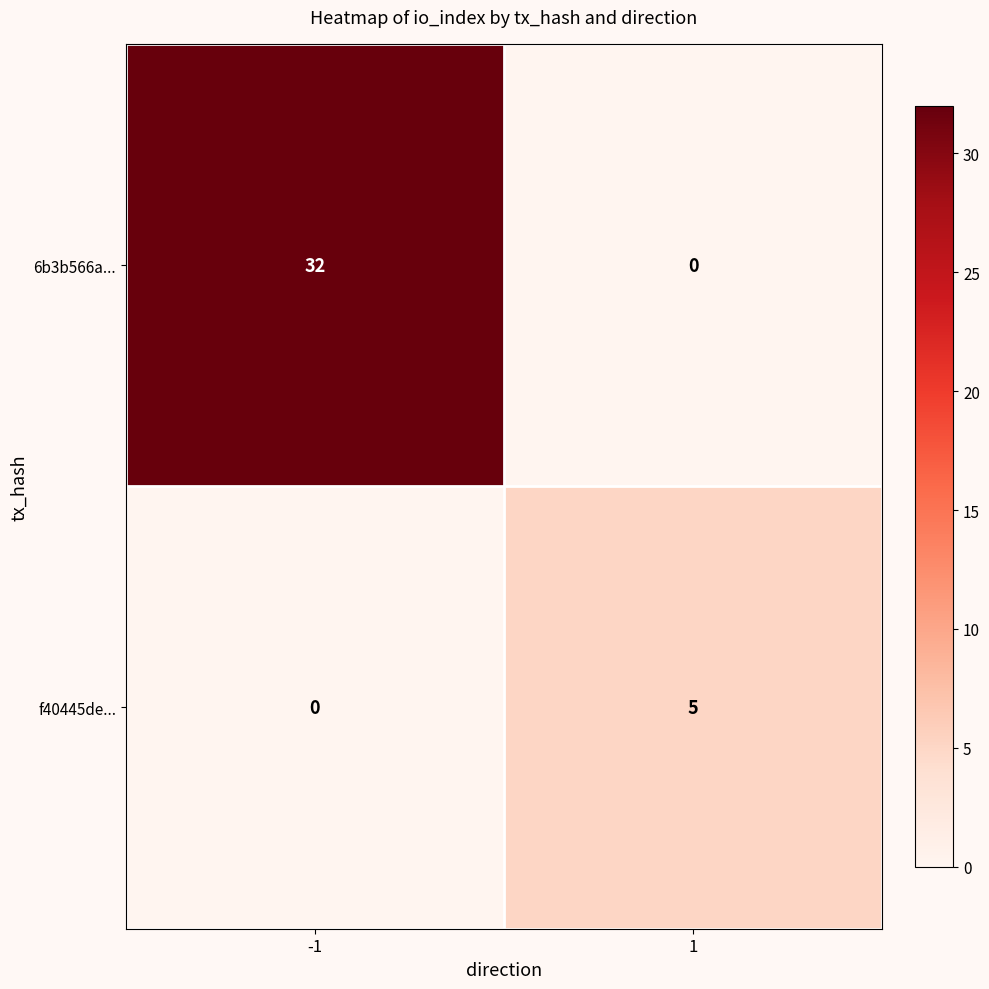

The f40445de... series shows 3 at -1. True or false?

False